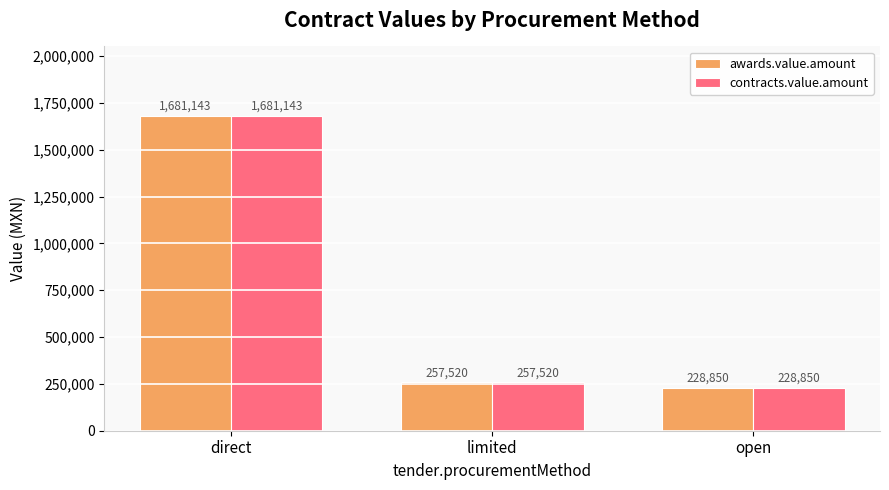

At which label is contracts.value.amount closest to 954996?

limited